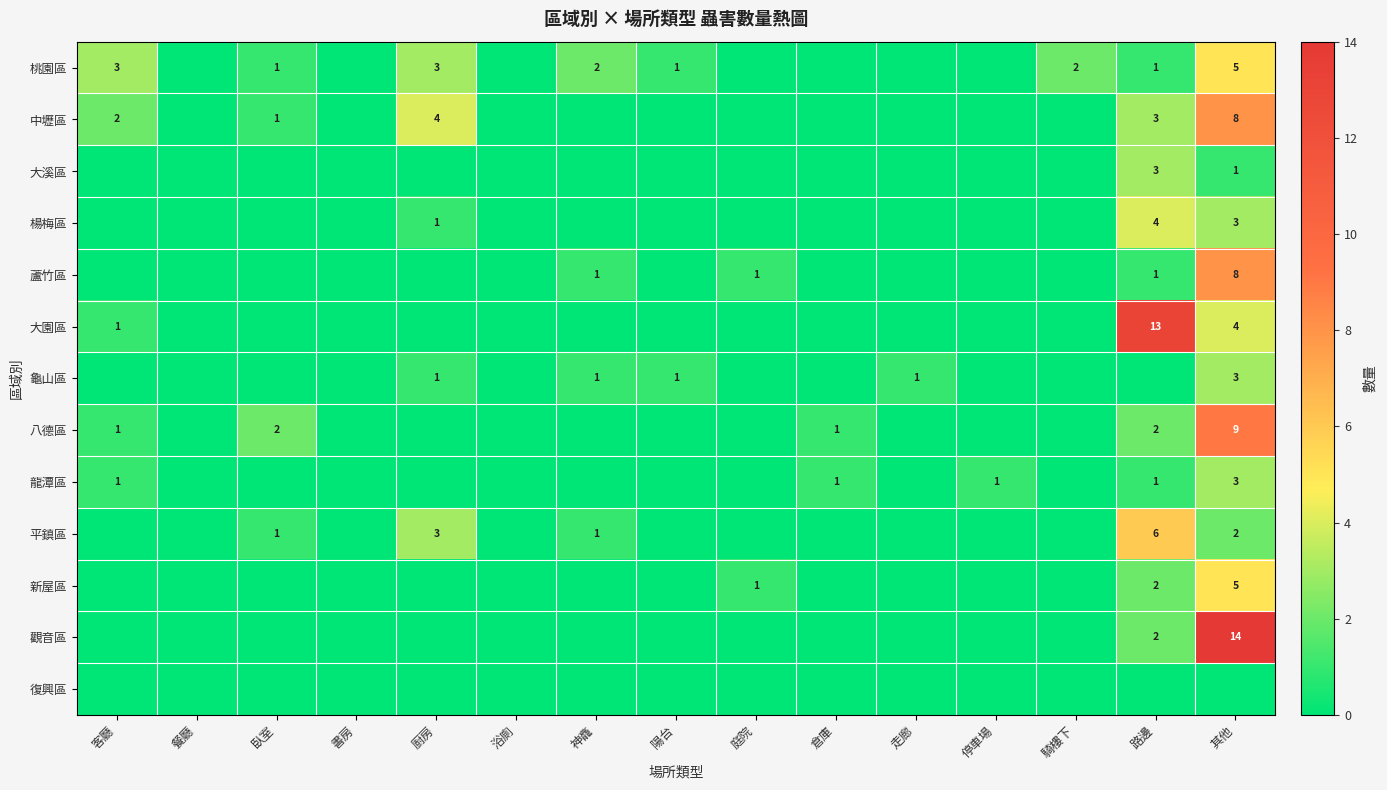

The value of 龜山區 at 走廊 is 0. True or false?

False